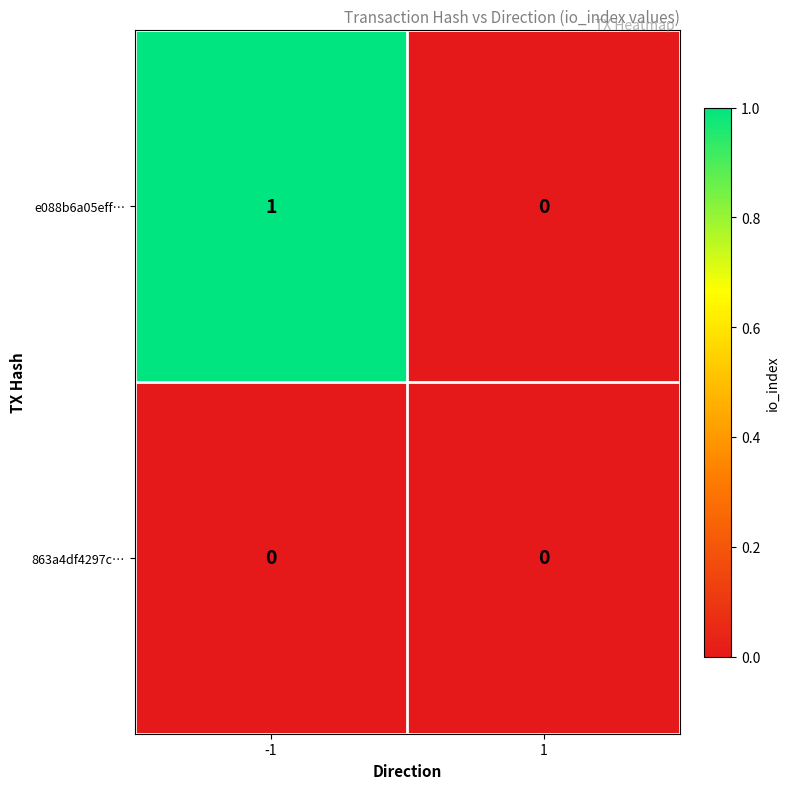

Is it true that e088b6a05eff… equals 1 at -1?

True